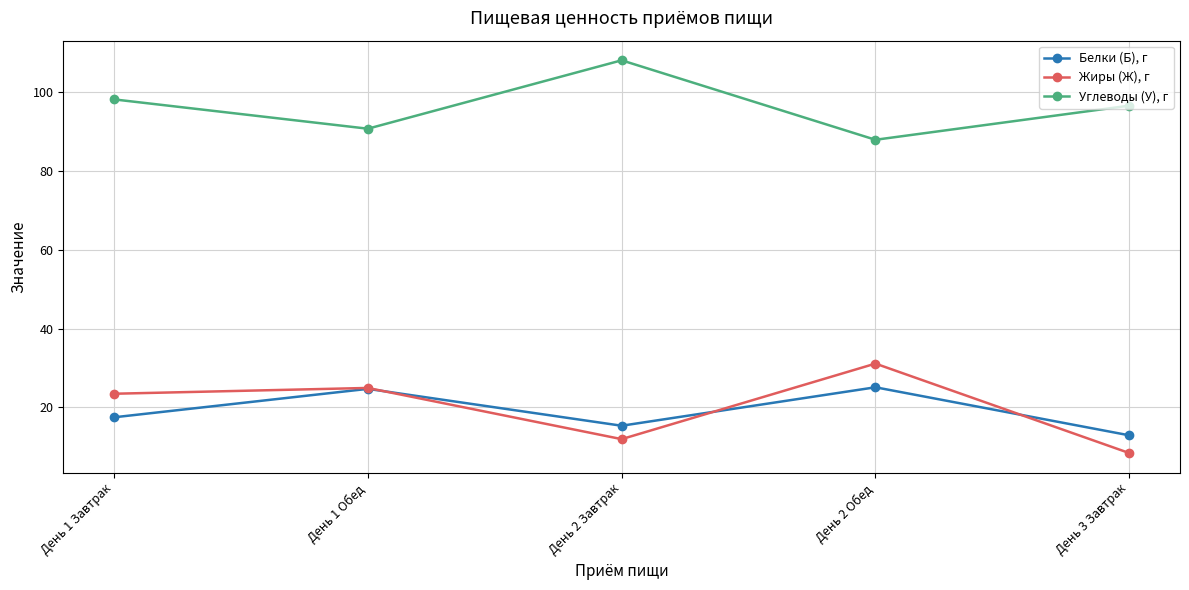

List the series in order of their peak value, lowest first.

Белки (Б), г, Жиры (Ж), г, Углеводы (У), г